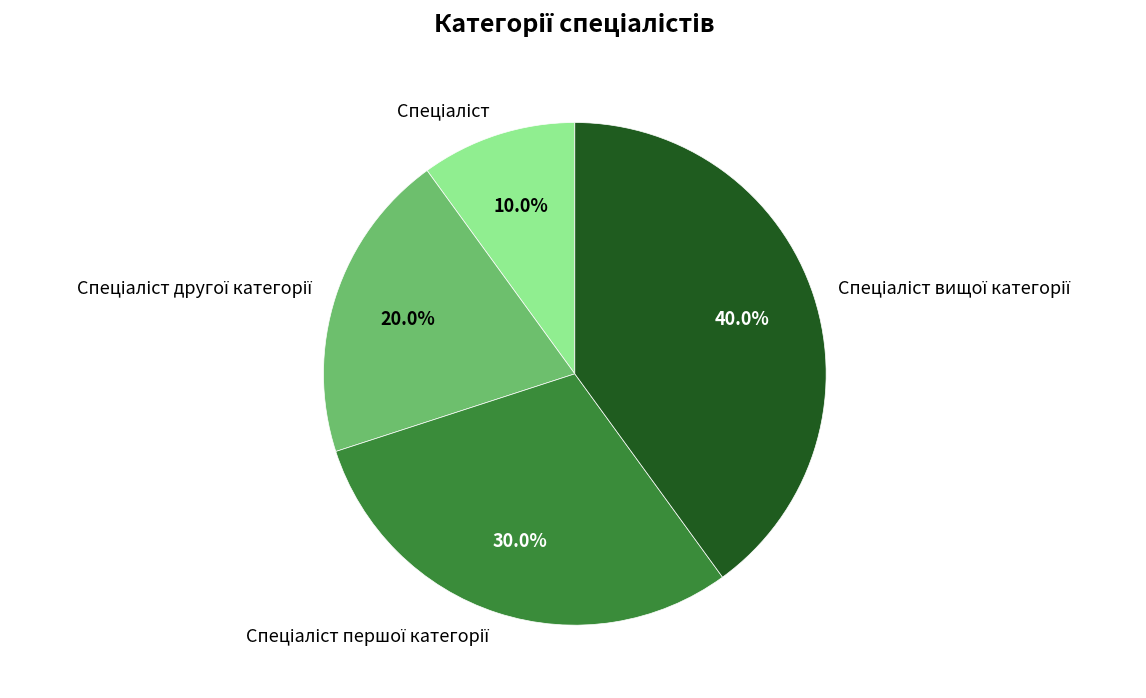

Is there a majority slice in this chart?

No